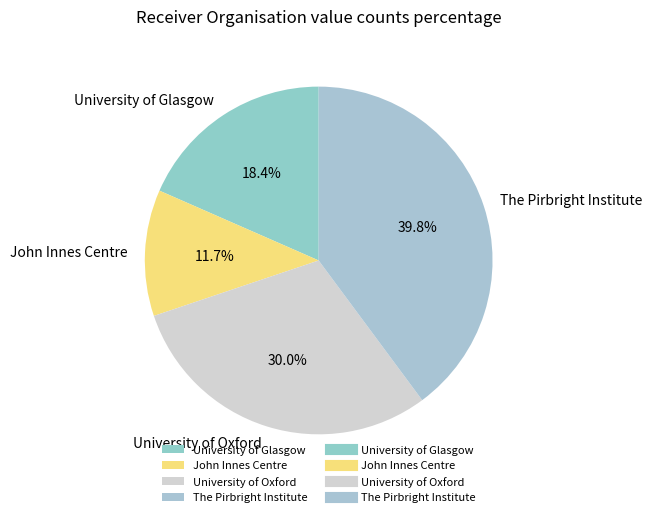

Is University of Oxford the majority of the pie?

No